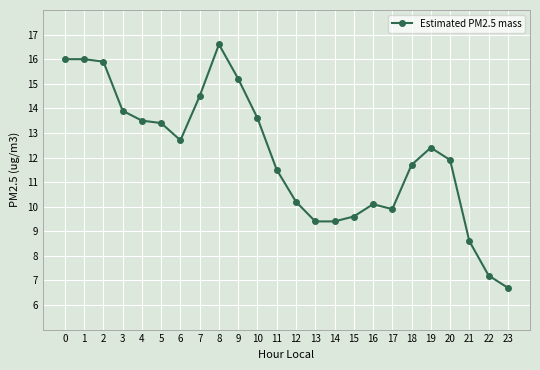

Reading left to right, extract all data points from this chart.

0=16.0	1=16.0	2=15.9	3=13.9	4=13.5	5=13.4	6=12.7	7=14.5	8=16.6	9=15.2	10=13.6	11=11.5	12=10.2	13=9.4	14=9.4	15=9.6	16=10.1	17=9.9	18=11.7	19=12.4	20=11.9	21=8.6	22=7.2	23=6.7